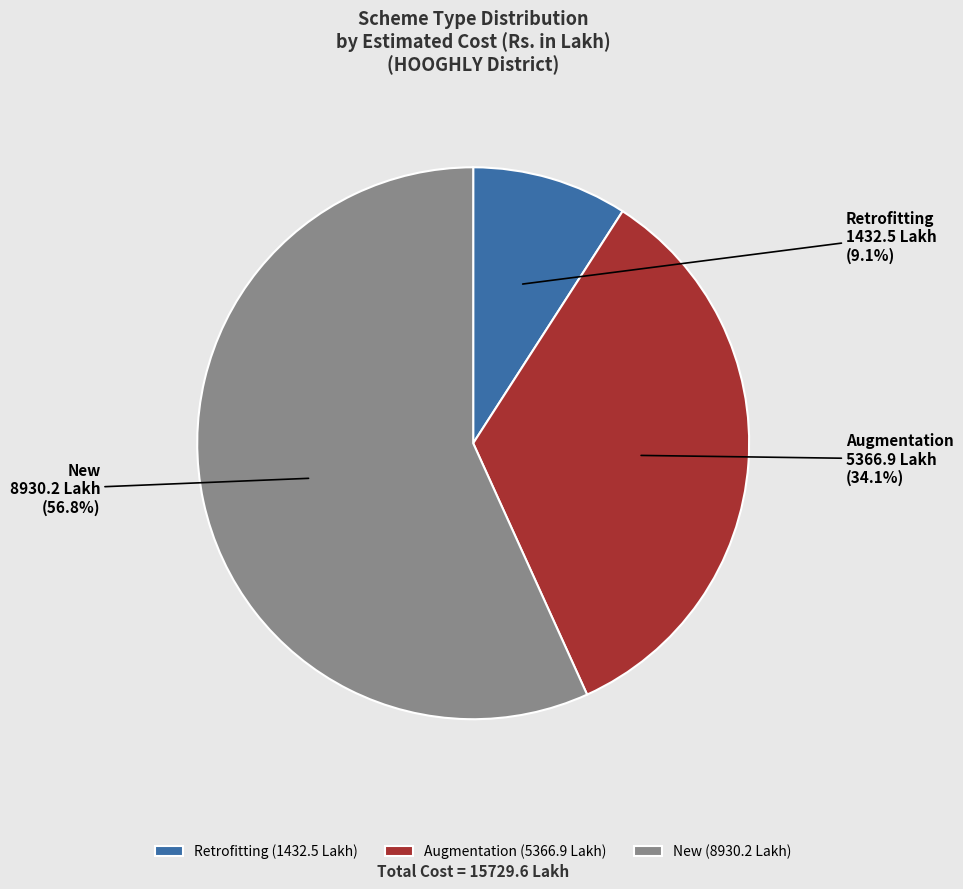

What percentage is NOT represented by New?

43.2%